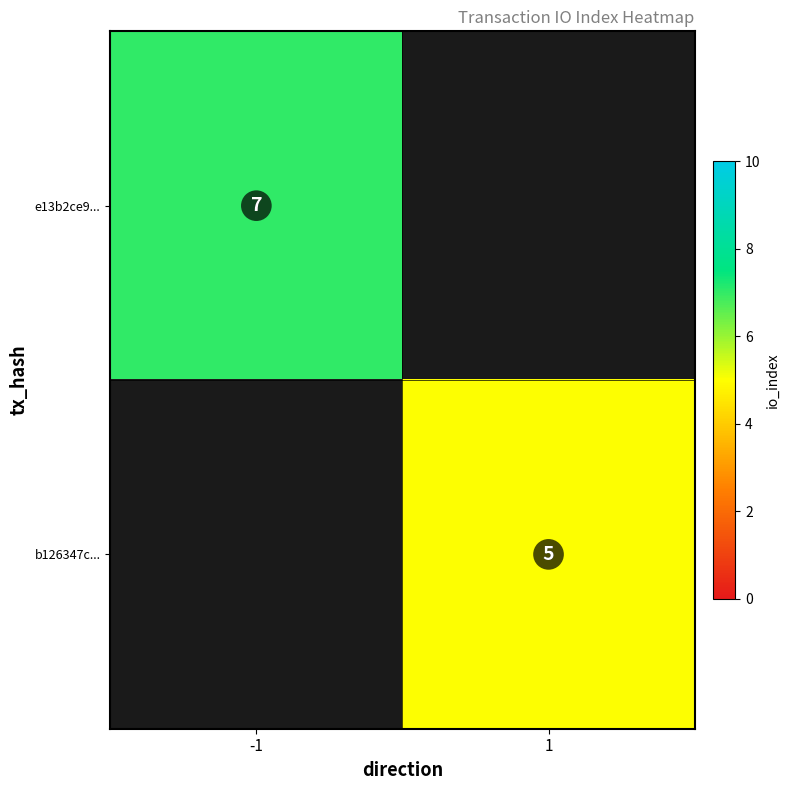

Is it true that b126347c... equals 8 at 1?

False